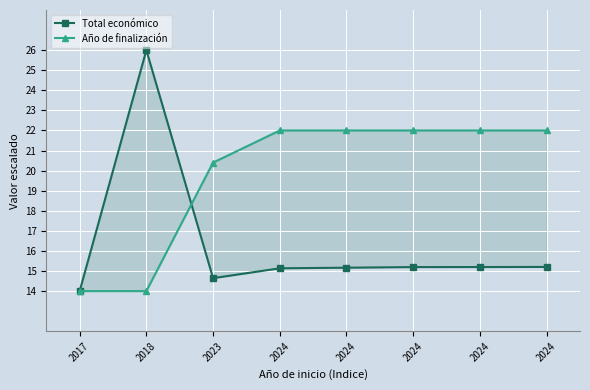

Reading left to right, extract all data points from this chart.

Total económico: 2017=14.0	2018=26.0	2023=14.6	2024=15.1	2024=15.2	2024=15.2	2024=15.2	2024=15.2
Año de finalización: 2017=14.0	2018=14.0	2023=20.4	2024=22.0	2024=22.0	2024=22.0	2024=22.0	2024=22.0